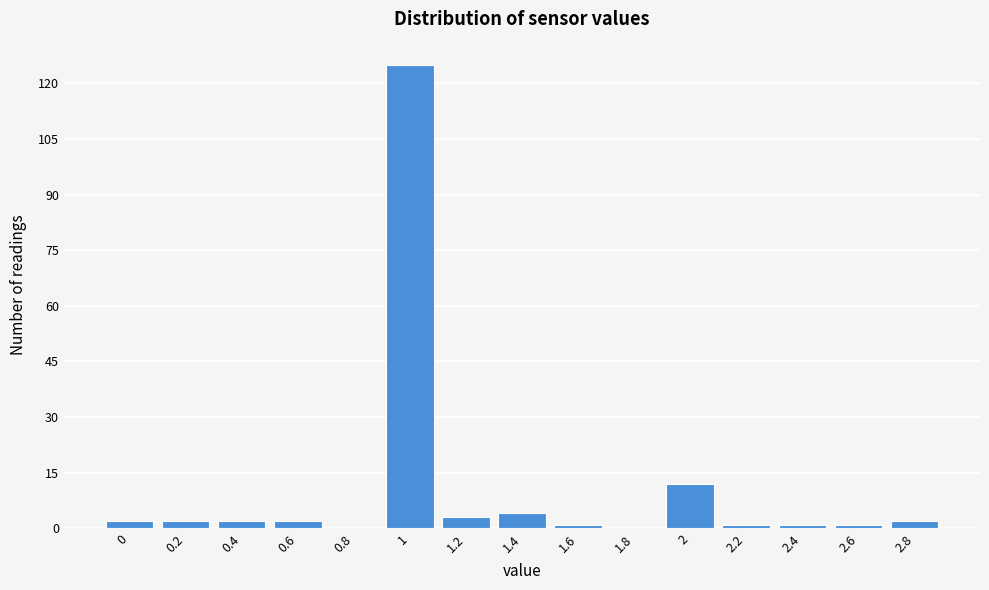

Reading left to right, list all the values displayed in this chart.

0=2	0.2=2	0.4=2	0.6=2	0.8=0	1=125	1.2=3	1.4=4	1.6=1	1.8=0	2=12	2.2=1	2.4=1	2.6=1	2.8=2